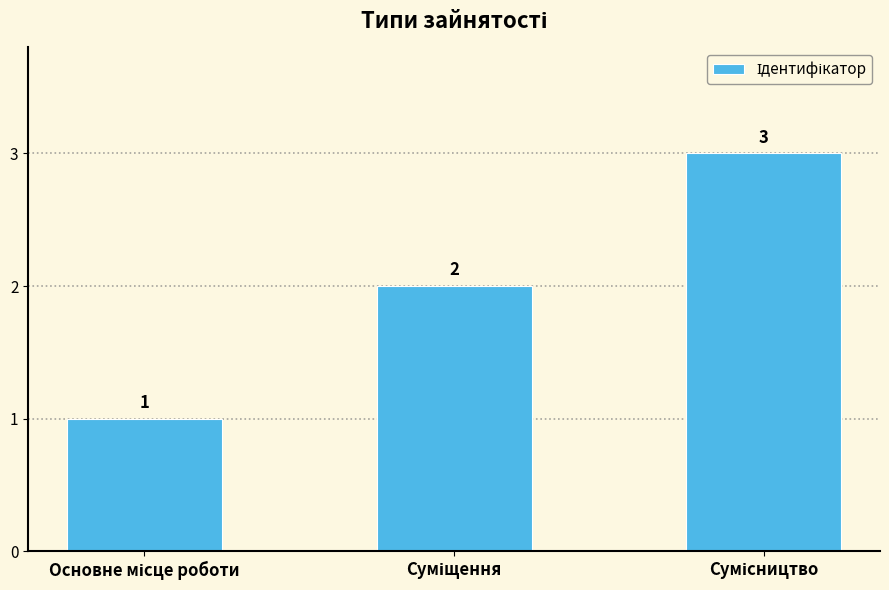

Does the chart contain any negative values?

No